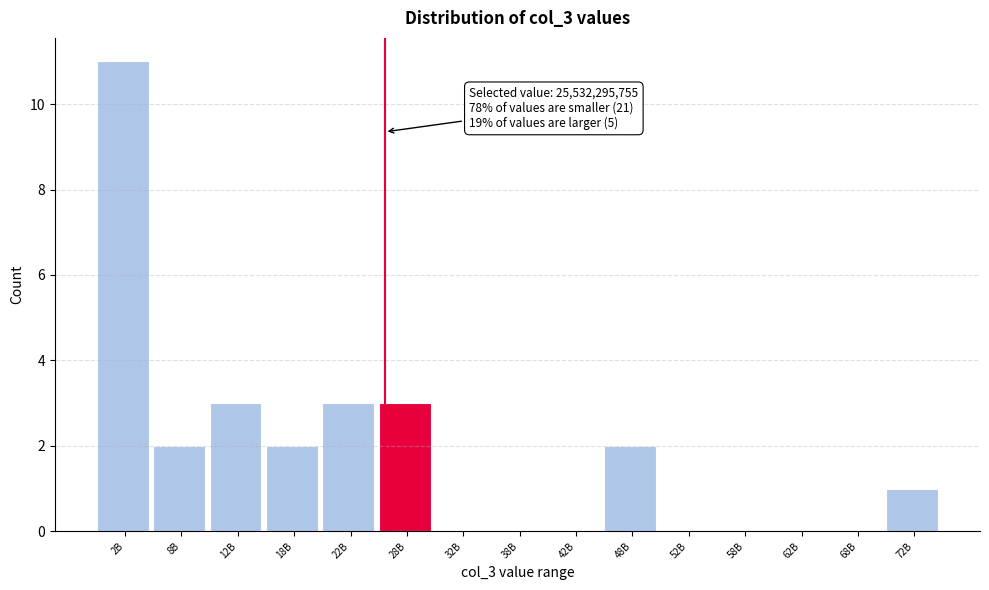

Reading right to left, what are all the values shown in this chart?

72B=1	68B=0	62B=0	58B=0	52B=0	48B=2	42B=0	38B=0	32B=0	28B=3	22B=3	18B=2	12B=3	8B=2	2B=11